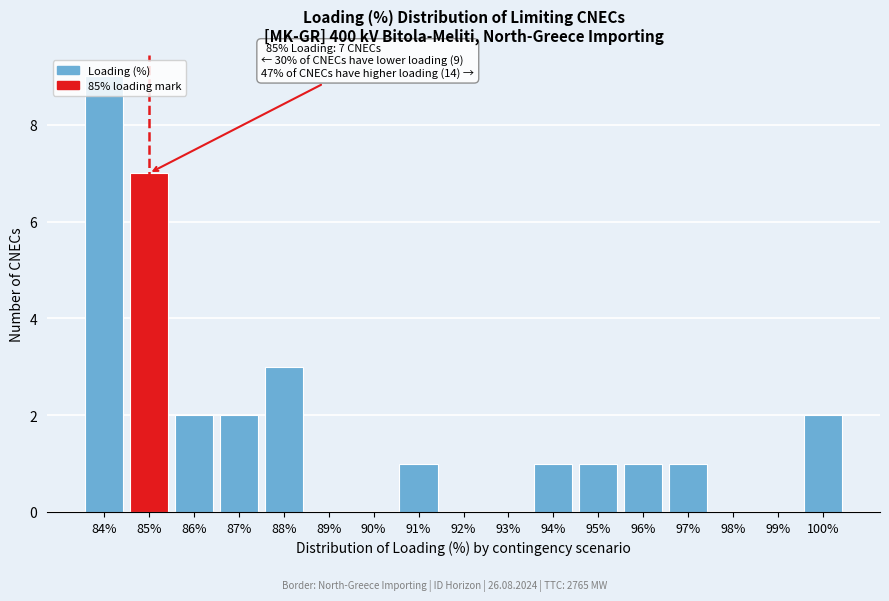

What is the sum of the values at 87% and 100%?

4